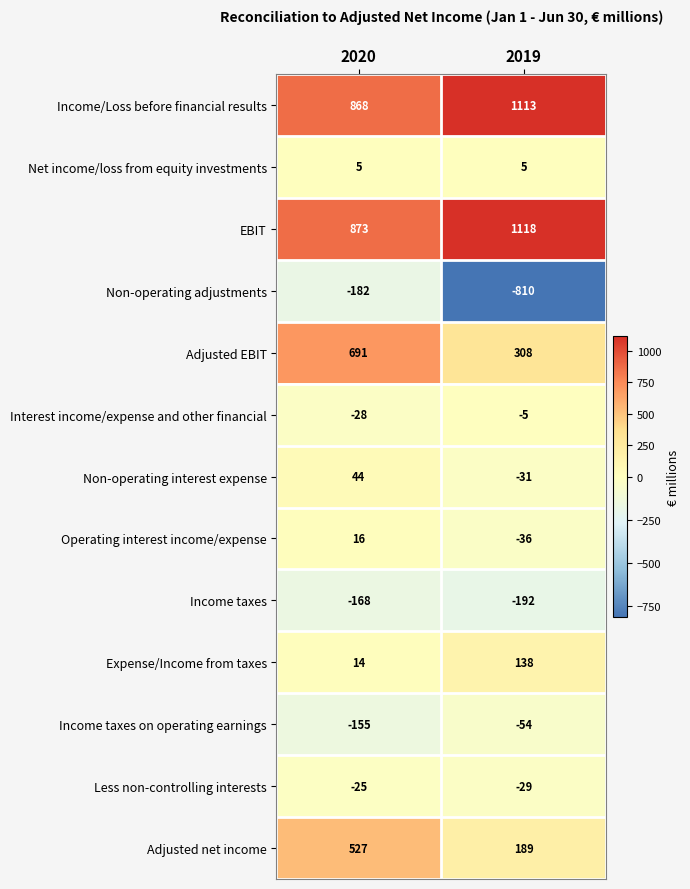

What is the sum of all Income taxes values?

-360